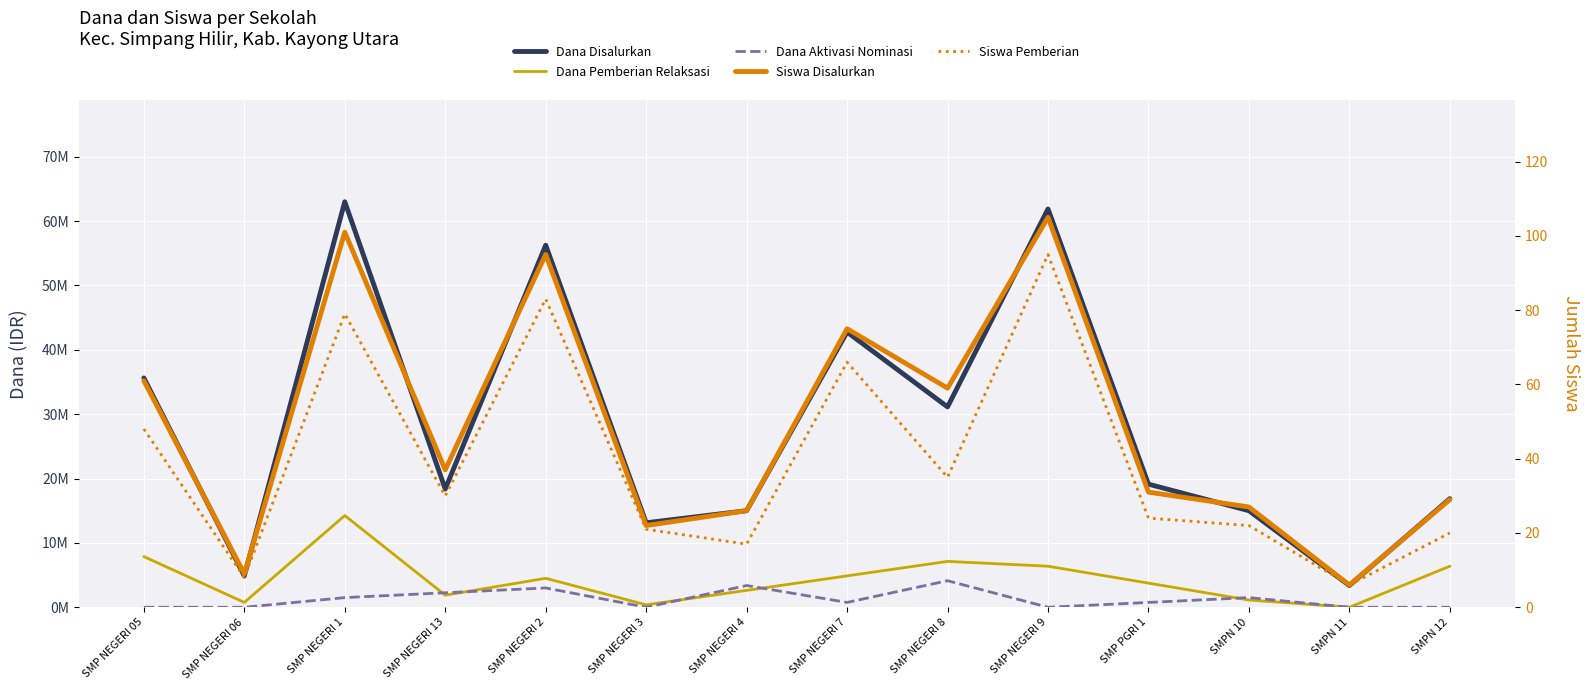

Where is the first local maximum for Dana Pemberian Relaksasi?

SMP NEGERI 1